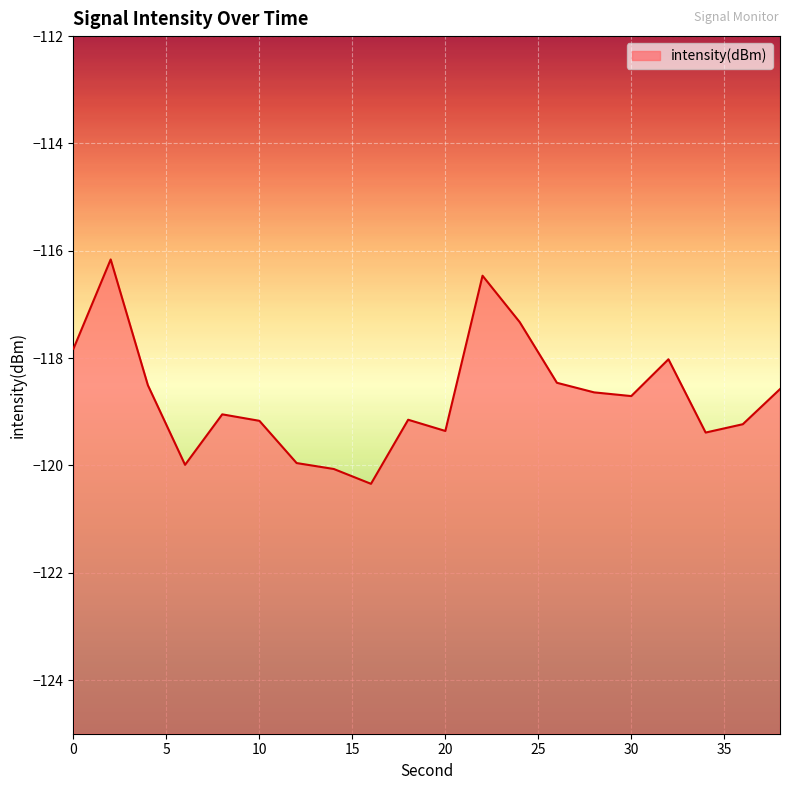

What is the sum of the values at 4 and 36?

-237.7